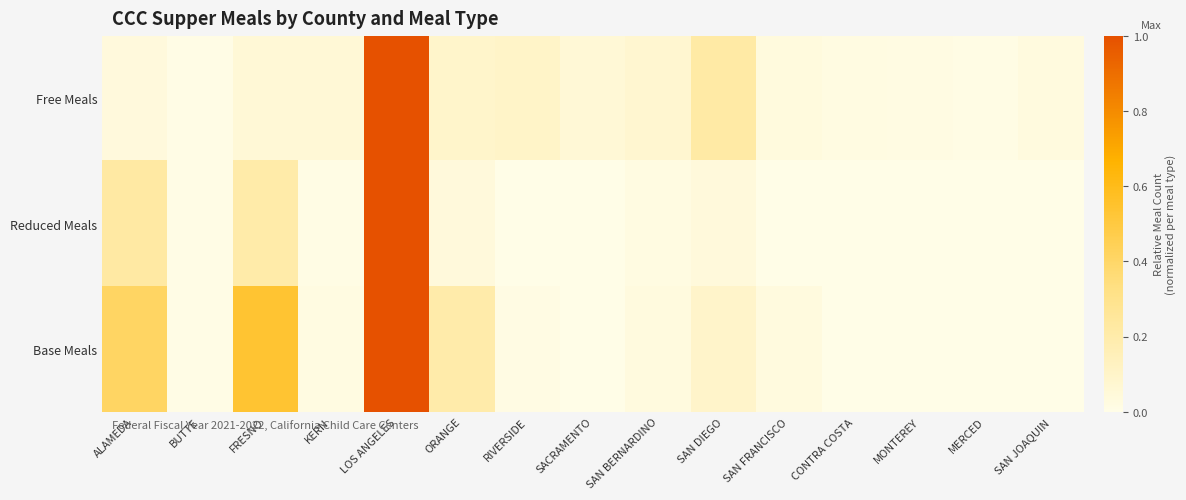

Rank the series by their maximum value, from highest to lowest.

Free Meals, Reduced Meals, Base Meals